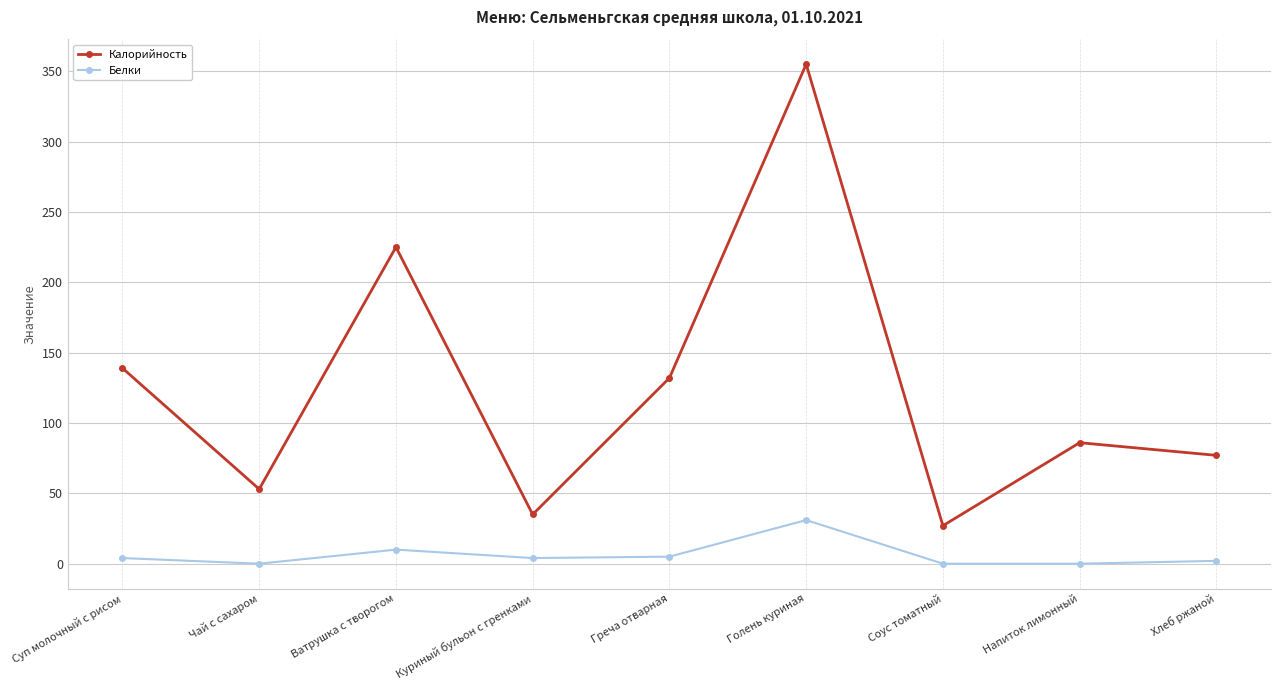

True or false: Белки and Калорийность cross at least once.

False